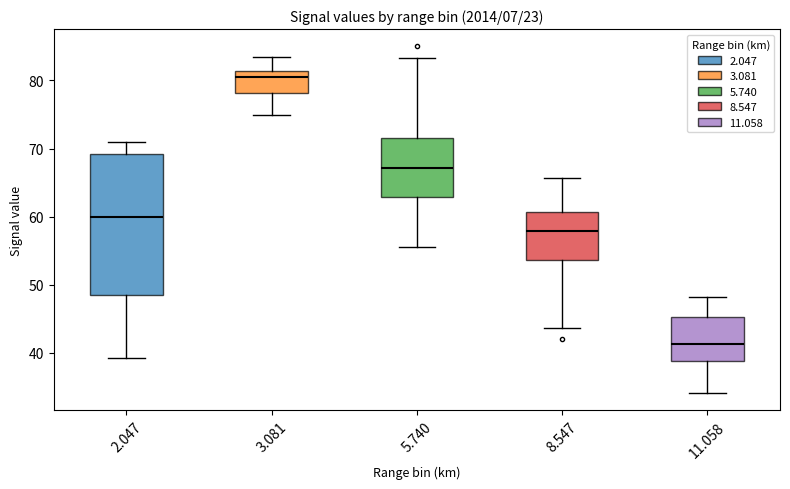

Which box is the tallest, from its lower edge to its upper edge?

2.047